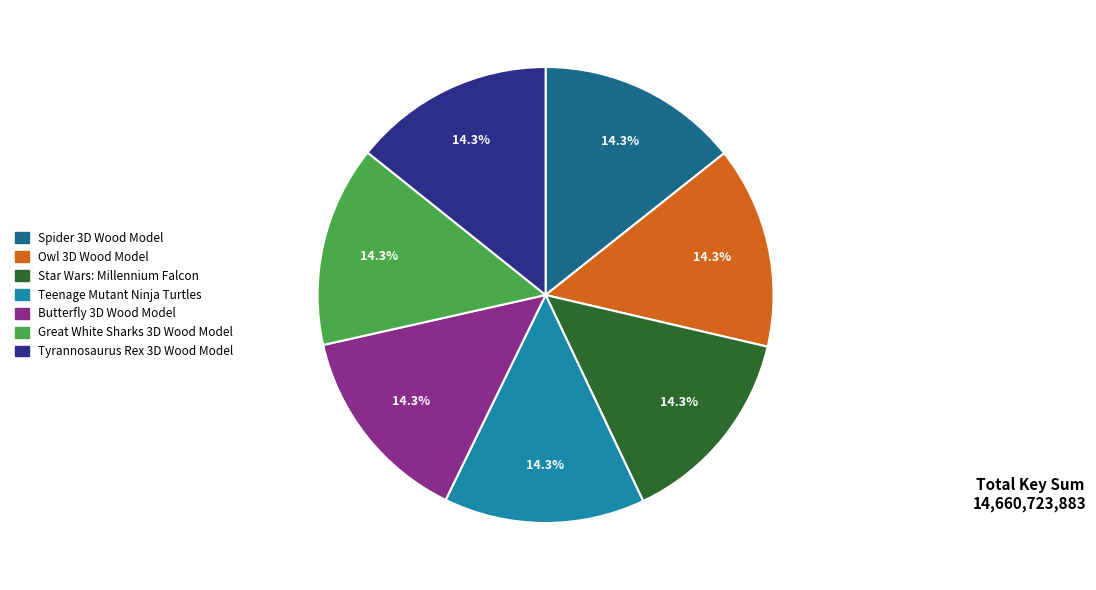

Does any single category account for the majority?

No